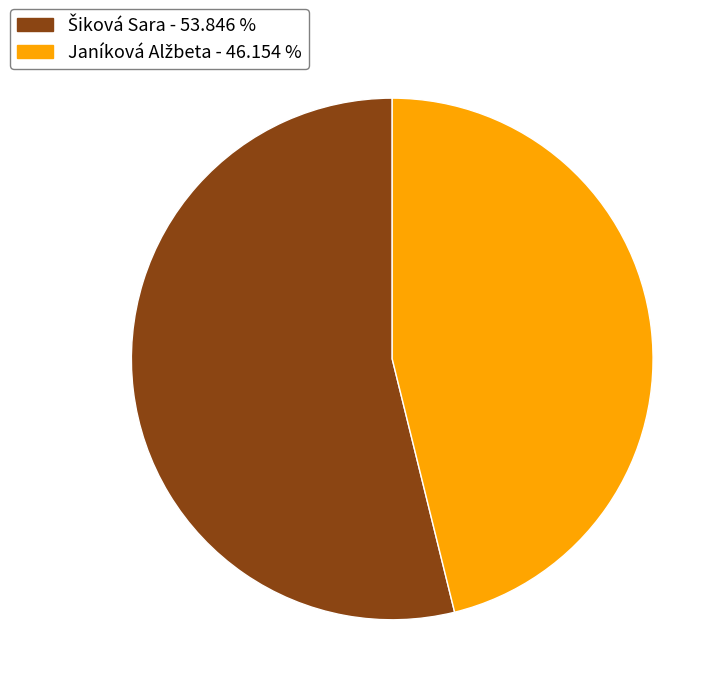

Is there a majority slice in this chart?

Yes